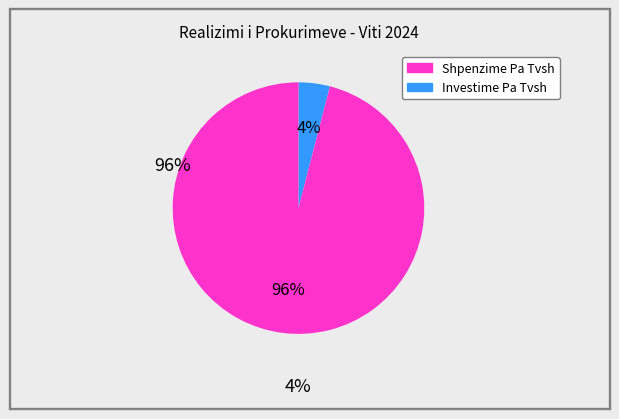

Does any single category account for the majority?

Yes